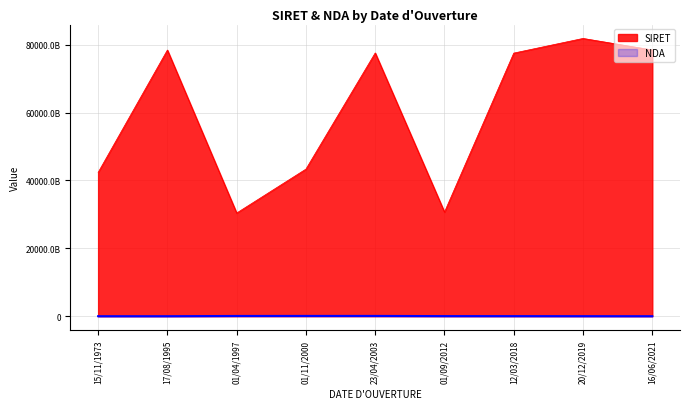

Is the value of SIRET at 16/06/2021 greater than the value of NDA at 15/11/1973?

Yes